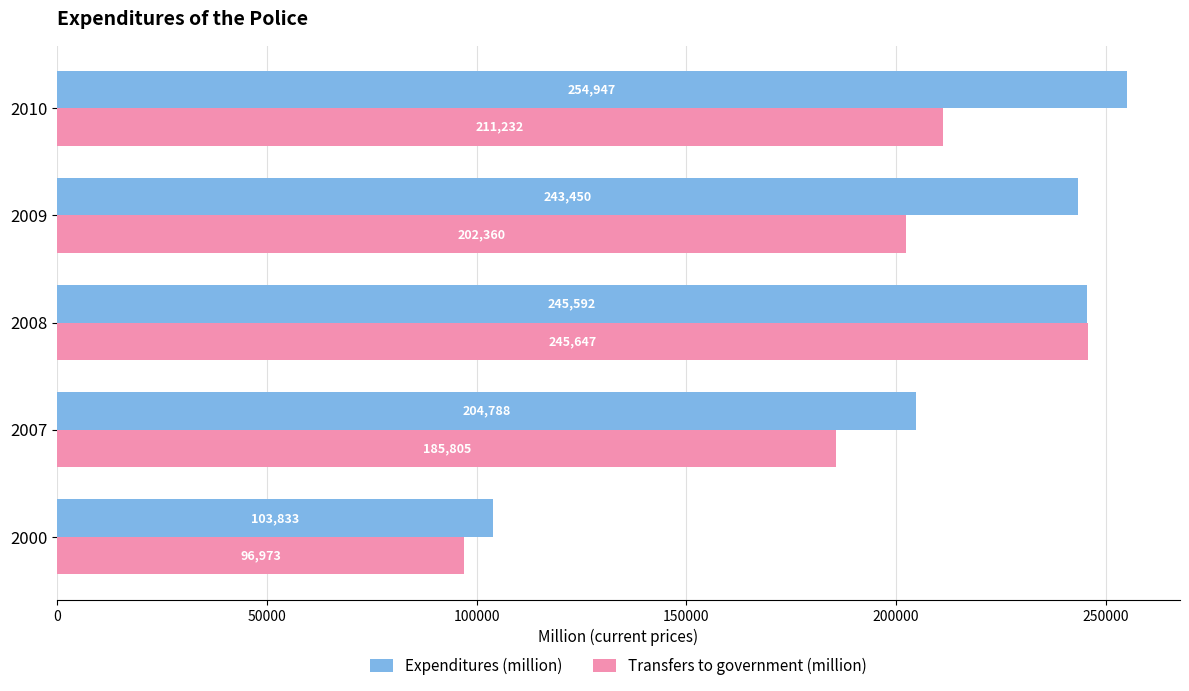

Where is Transfers to government (million) nearest to the value 171309?

2007